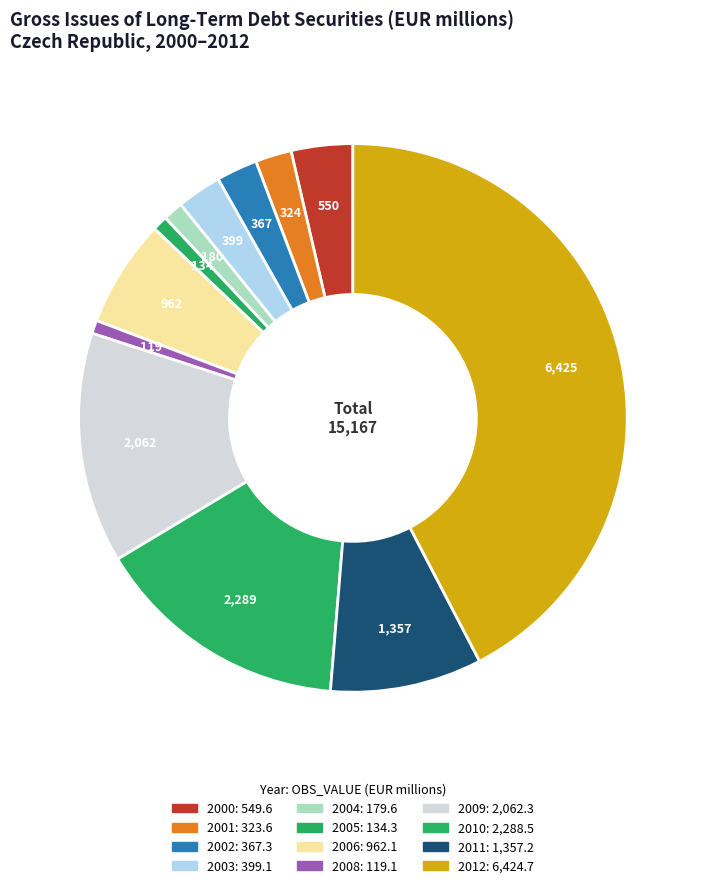

To the nearest percent, what is the difference between the largest and smallest slice percentages?

42%